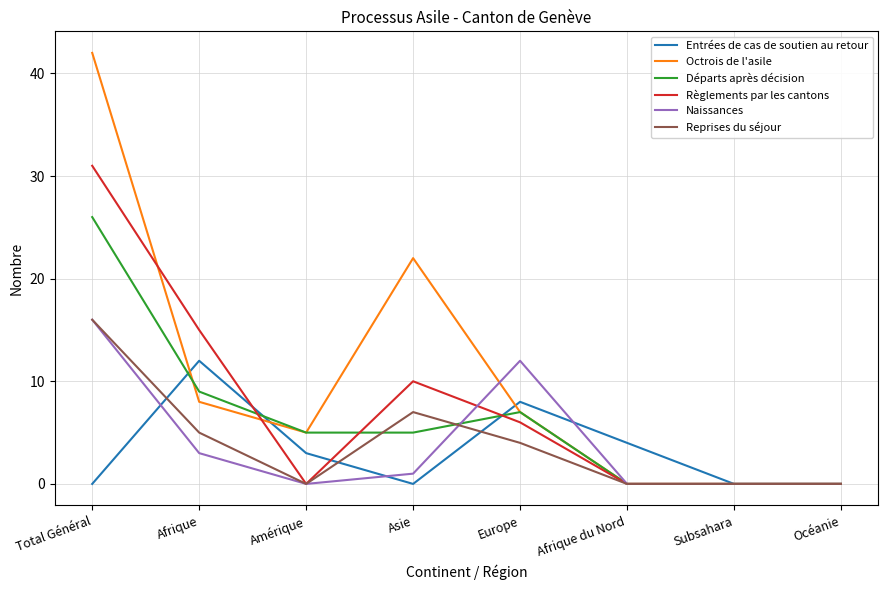

What is the maximum value for Entrées de cas de soutien au retour?

12